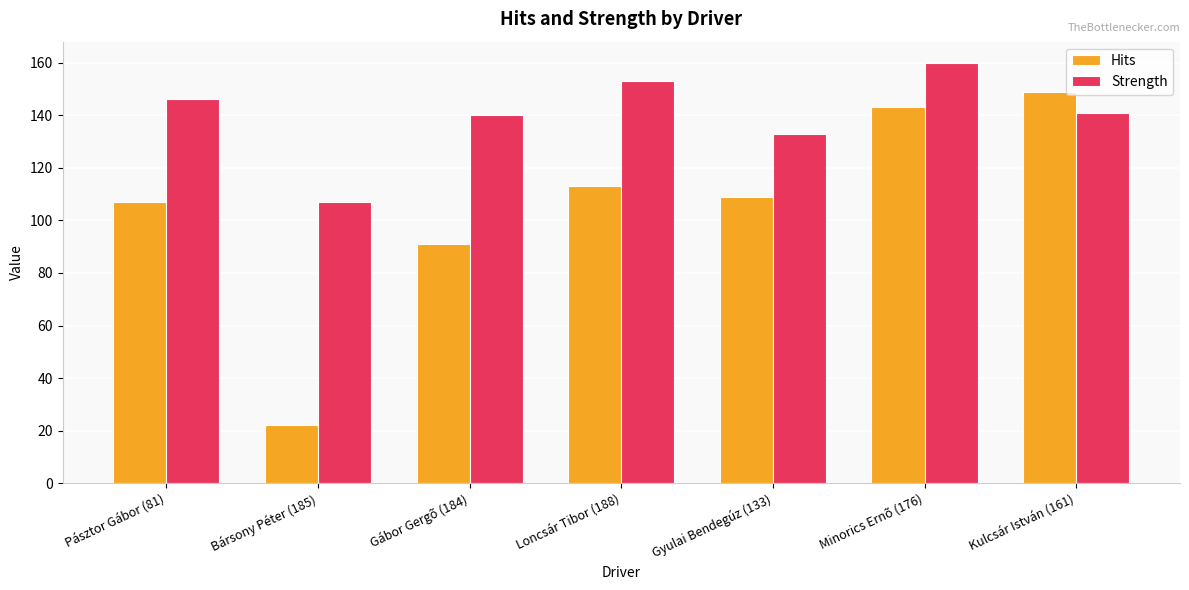

What is the total value across all series at Pásztor Gábor (81)?

253